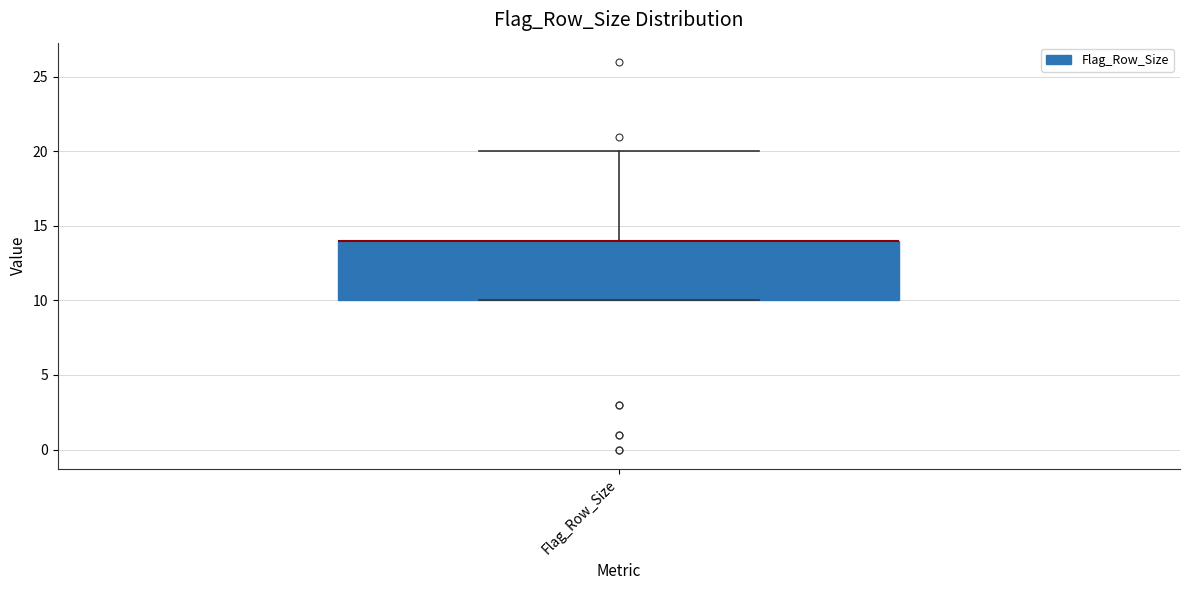

Transcribe this box plot: give where the median line is, the range the box spans, and where the two whiskers end, as read against the y-axis. The values are not printed on the chart, so give them approximately, as read against the axis.

median 14 (drawn on the box's upper edge), box 10 to 14, whiskers 10 to 20